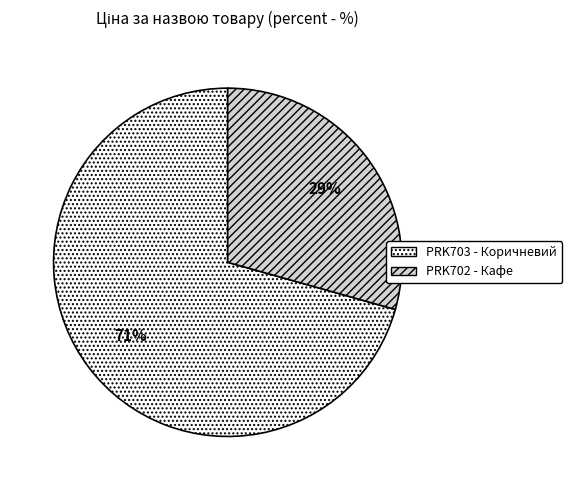

How many slices are in this pie chart?

2